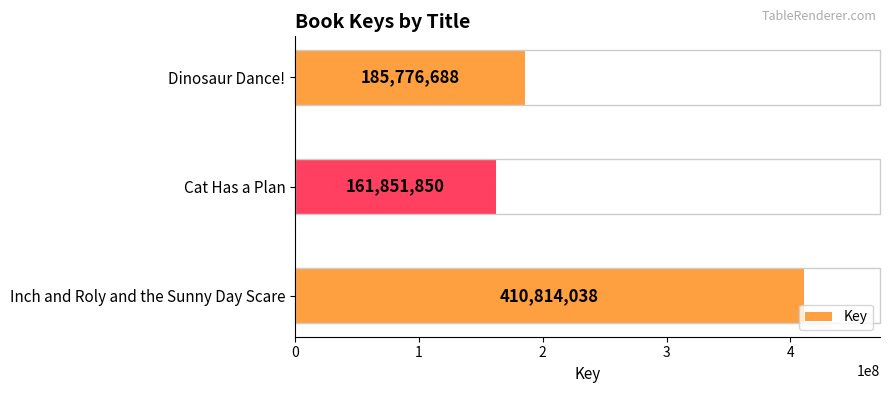

Read the value at Dinosaur Dance!, to the nearest 10.

185776690